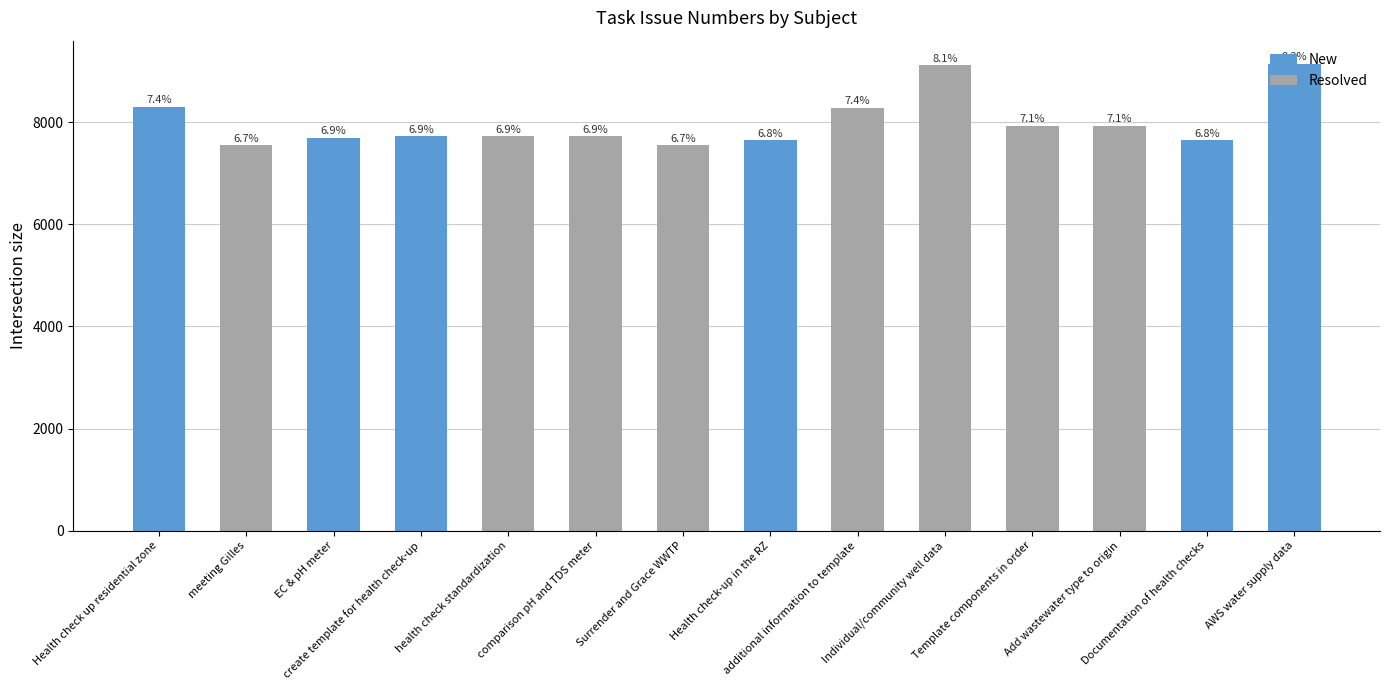

Reading right to left, transcribe all the data shown in this chart.

9141	7645	7936	7935	9119	8287	7643	7549	7723	7722	7721	7698	7550	8303